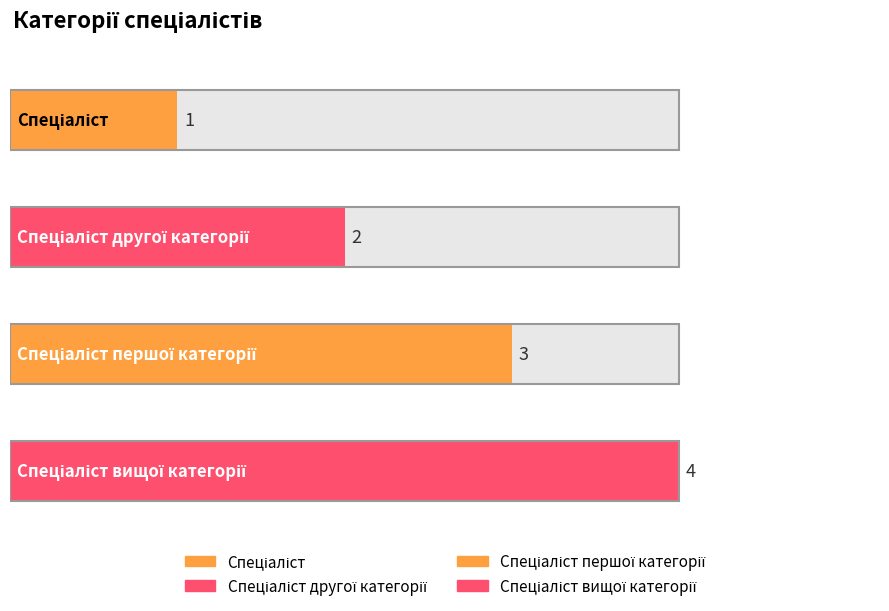

Where does the data first go above 3?

Спеціаліст вищої категорії